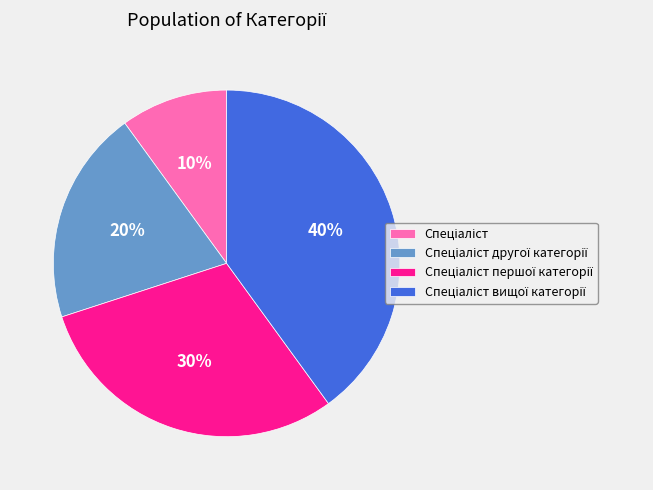

Is there any slice that represents more than half of the pie?

No